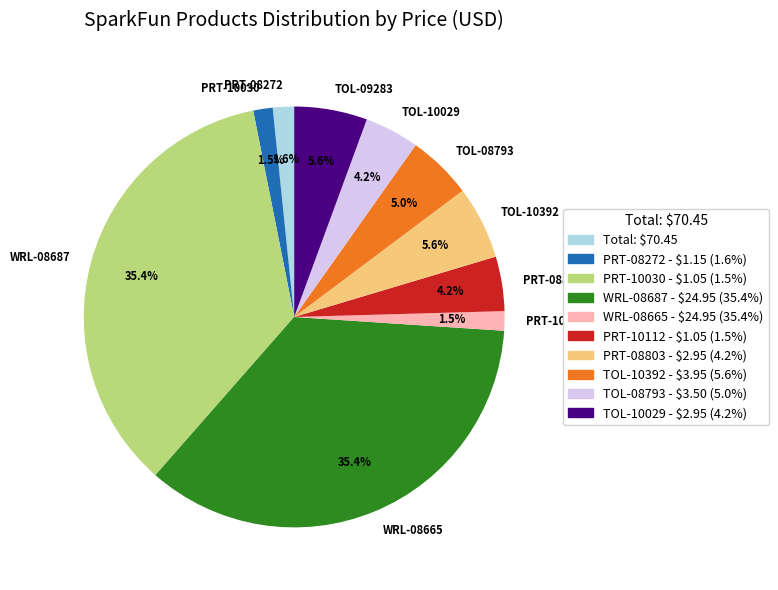

Is there any slice that represents more than half of the pie?

No